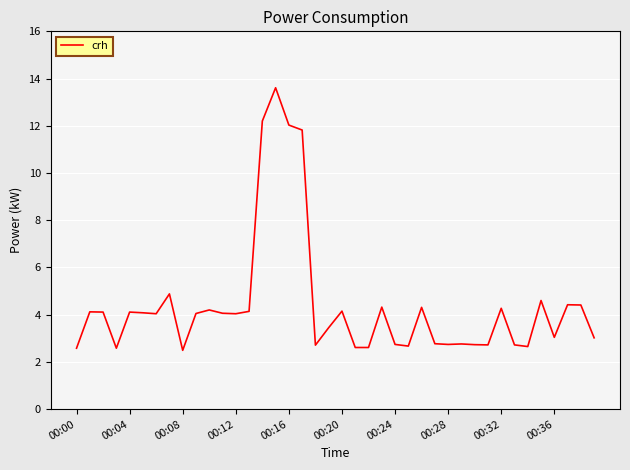

How many categories are shown in the chart?

40